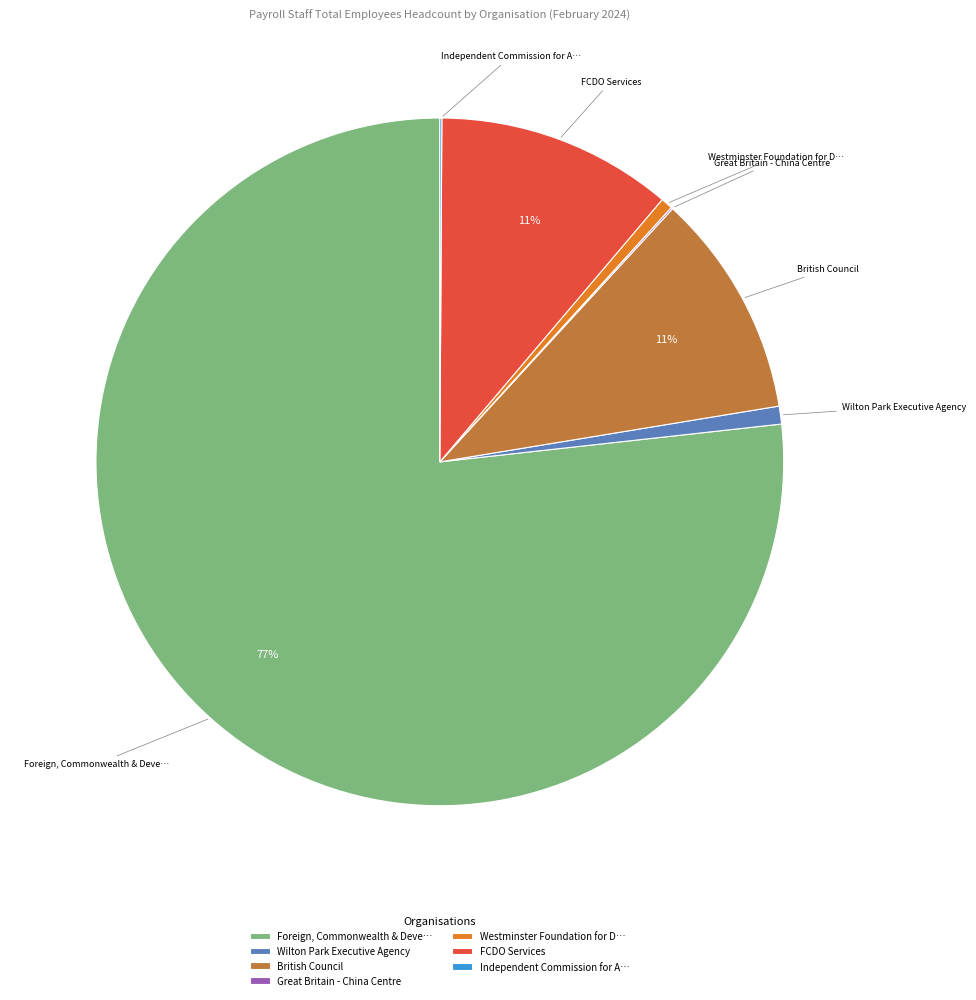

Between British Council and Wilton Park Executive Agency, which is larger?

British Council